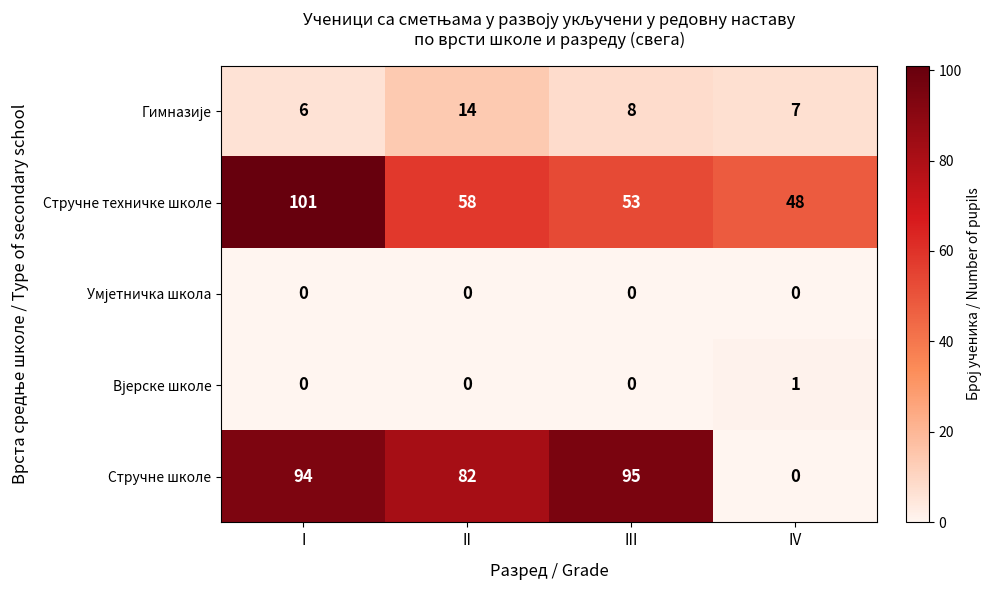

What is the difference between the second highest and minimum values in the Стручне техничке школе series?

10